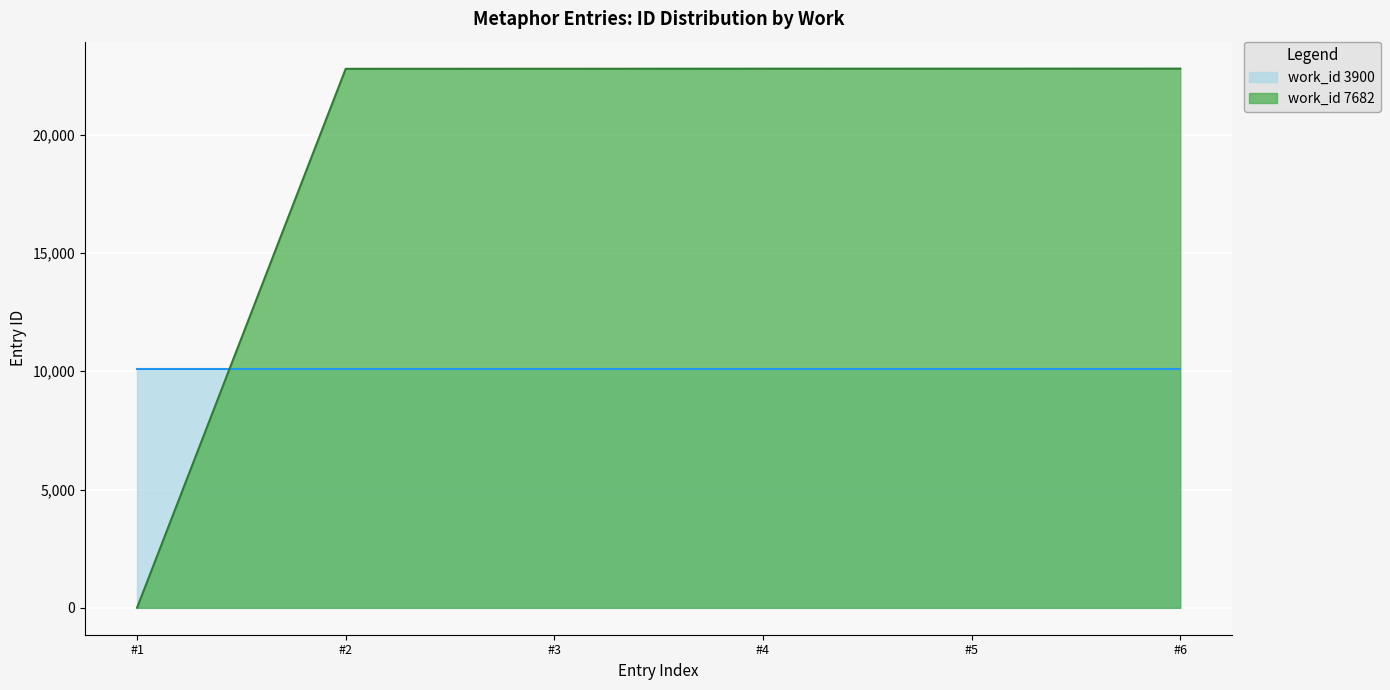

The value of work_id 3900 at #4 is 6989. True or false?

False